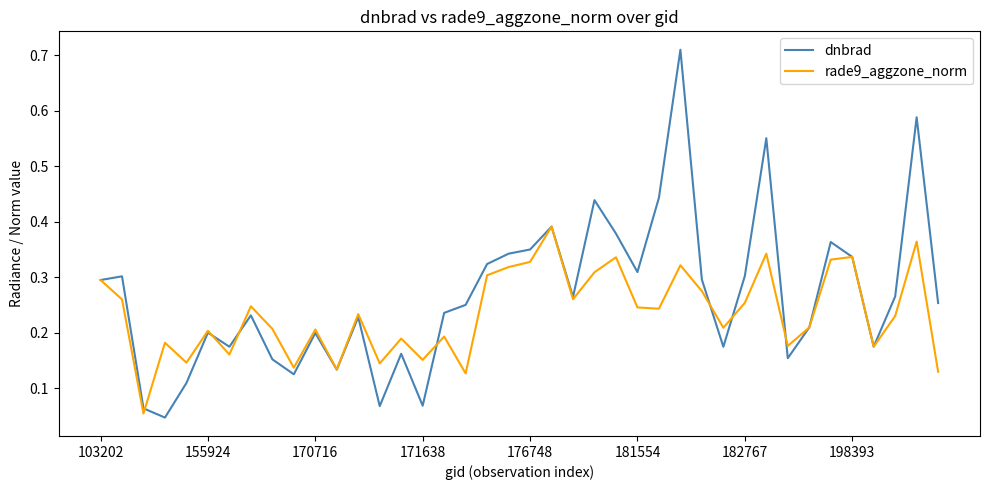

How many interior local peaks does the rade9_aggzone_norm series have?

13